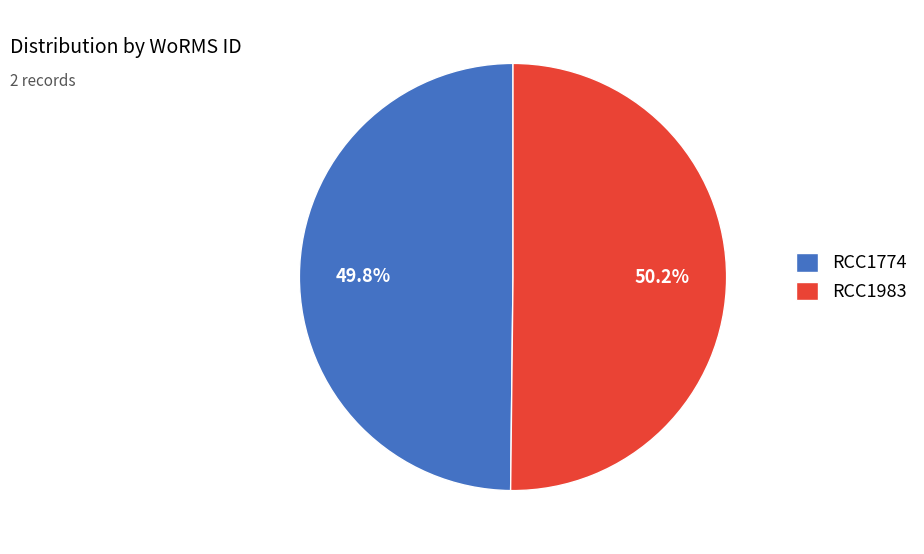

Approximately how many times larger is the value at RCC1983 compared to RCC1774?

1.0